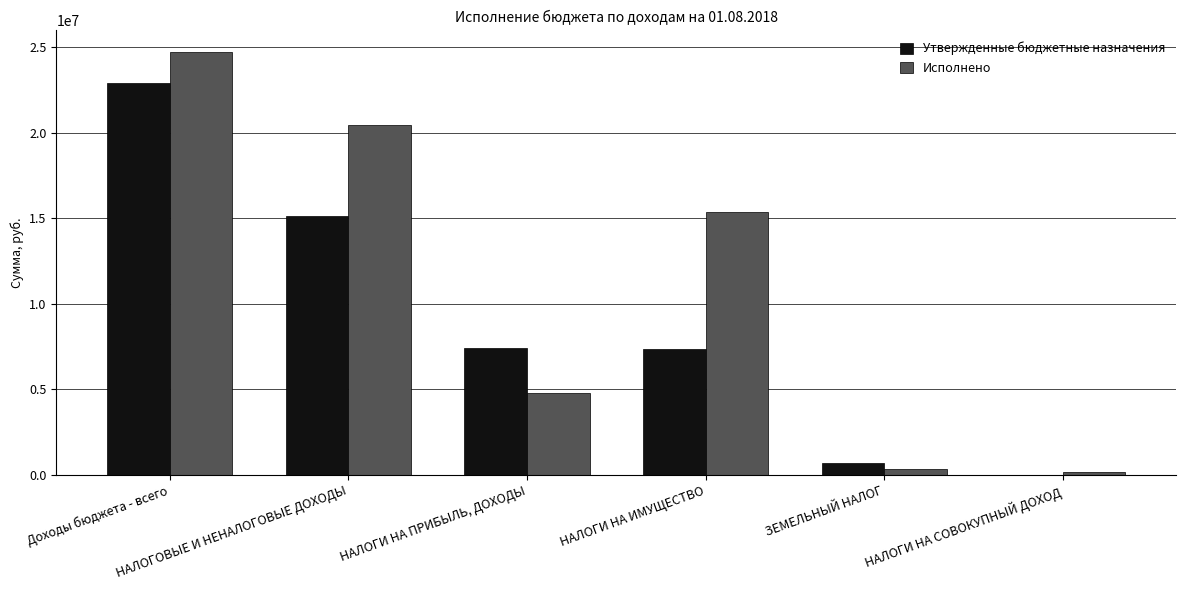

What is the sum of all Исполнено values?

65744096.1